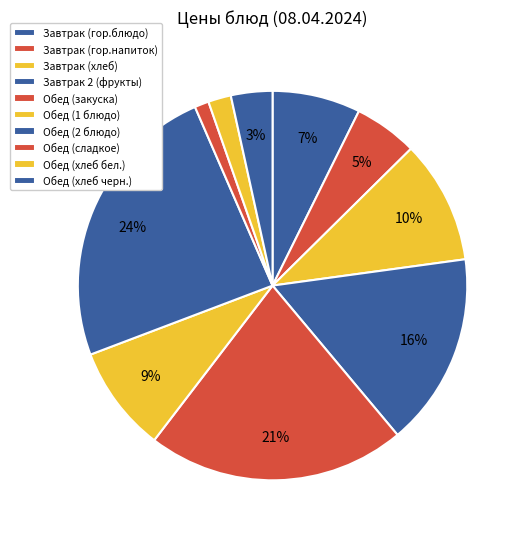

How many slices are in this pie chart?

10